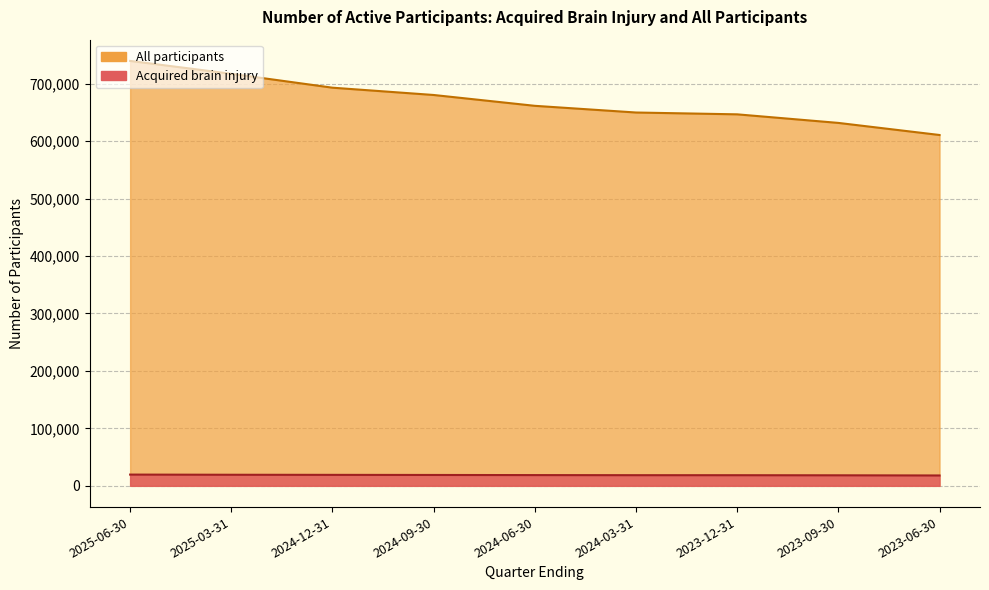

The All participants series shows 631529 at 2023-09-30. True or false?

True